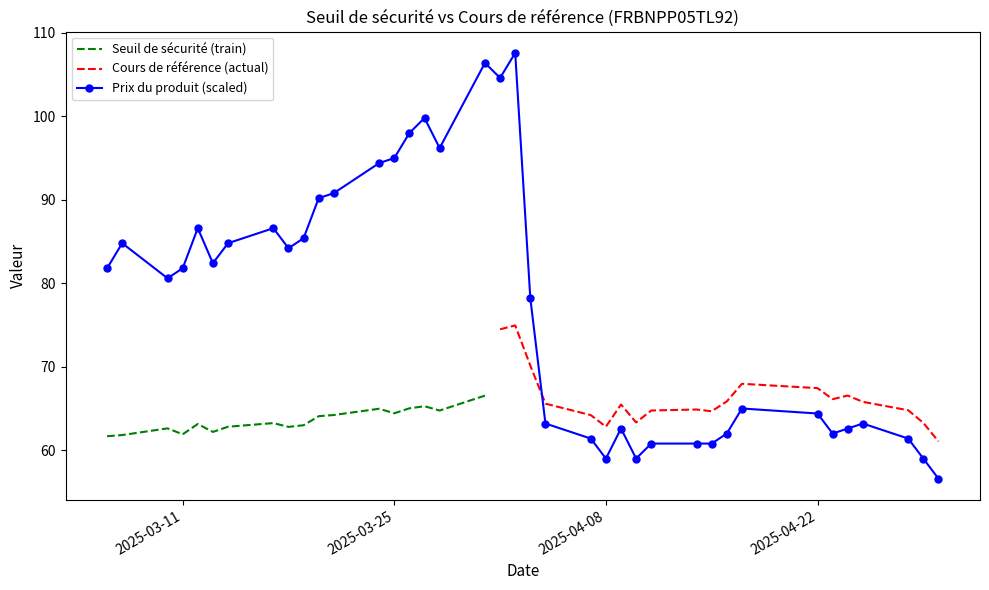

The Seuil de sécurité series shows 96.4 at 2025-04-14. True or false?

False